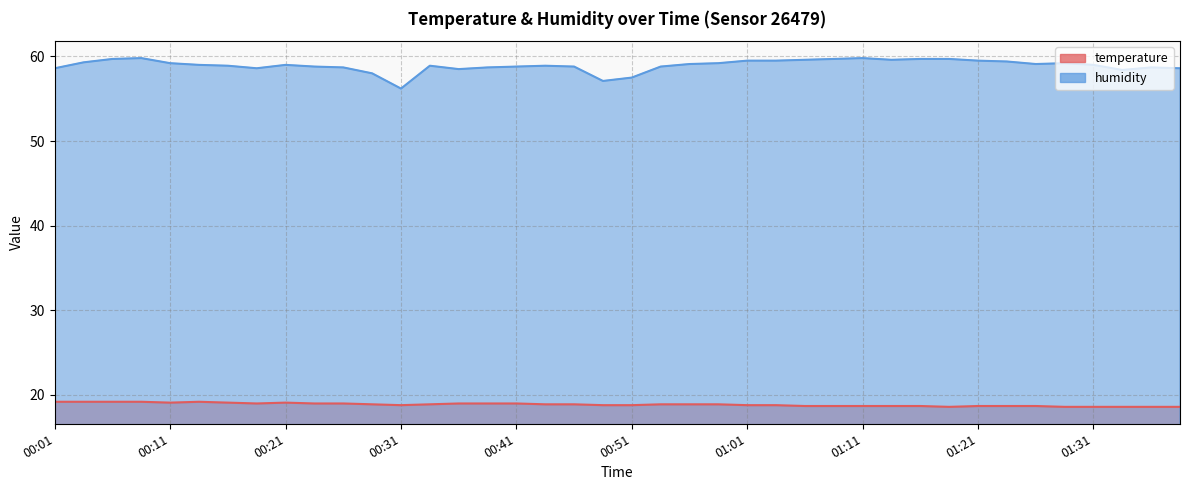

Which has a higher value, 00:18 or 01:03?

00:18